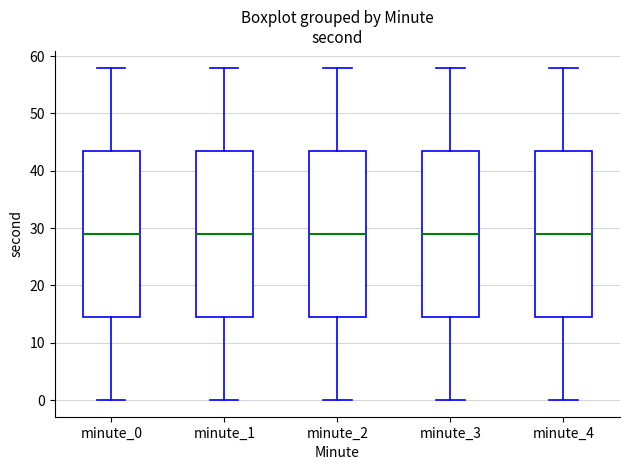

Reading left to right, read every box against the y-axis: the position of its median line, the range the box covers, and the ends of its whiskers. The values are not printed on the chart, so give them approximately, as read against the axis.

minute_0: median 29, box 15 to 44, whiskers 0 to 58
minute_1: median 29, box 15 to 44, whiskers 0 to 58
minute_2: median 29, box 15 to 44, whiskers 0 to 58
minute_3: median 29, box 15 to 44, whiskers 0 to 58
minute_4: median 29, box 15 to 44, whiskers 0 to 58